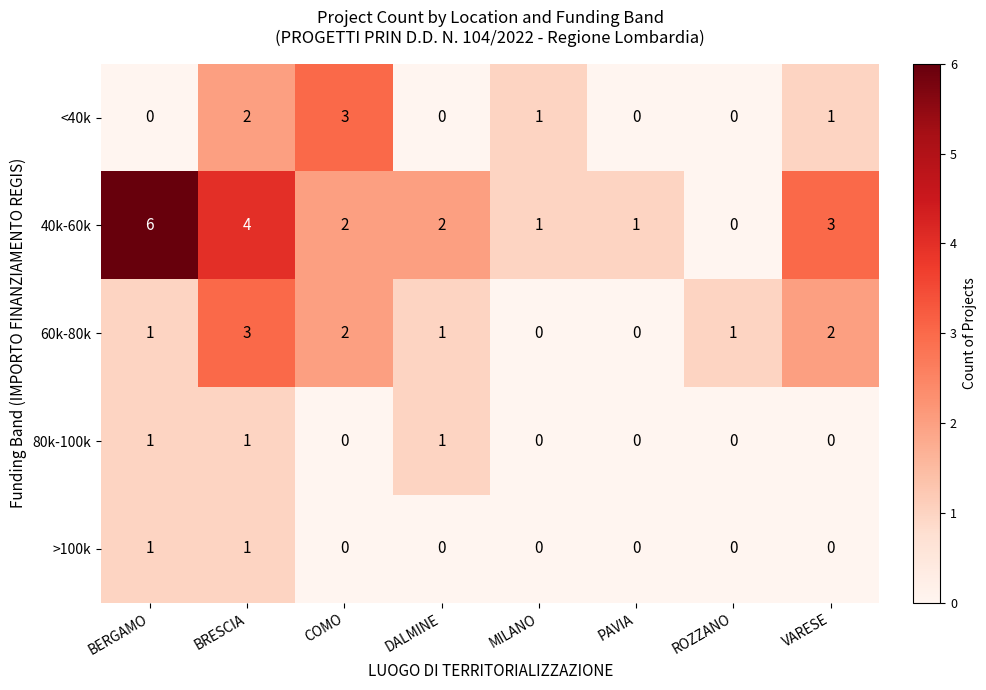

True or false: >100k has a value of 0 at MILANO.

True